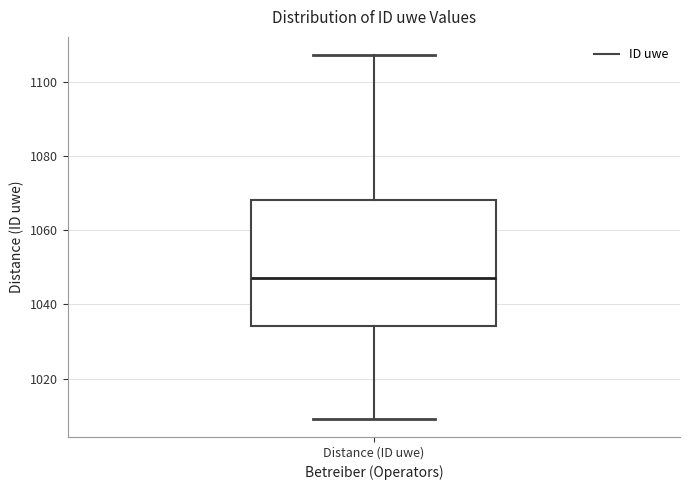

Transcribe this box plot: give where the median line is, the range the box spans, and where the two whiskers end, as read against the y-axis. The values are not printed on the chart, so give them approximately, as read against the axis.

median 1048, box 1034 to 1068, whiskers 1010 to 1108